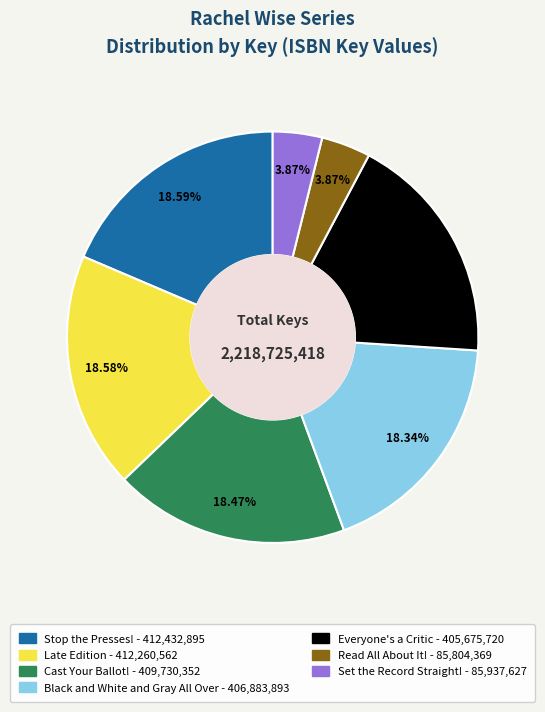

Is there a majority slice in this chart?

No